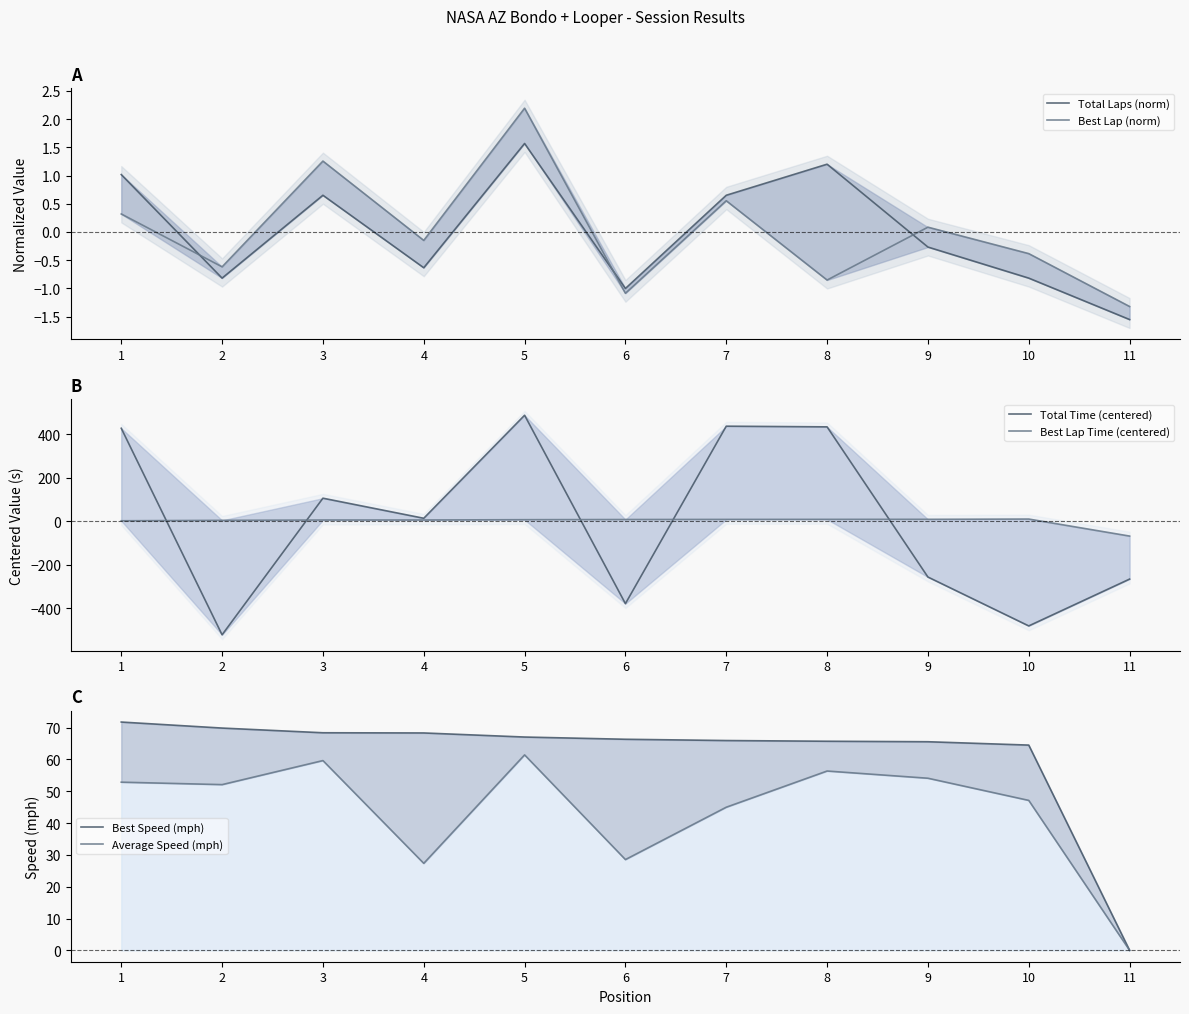

True or false: Best Speed (mph) has more than 0 interior local peaks.

False